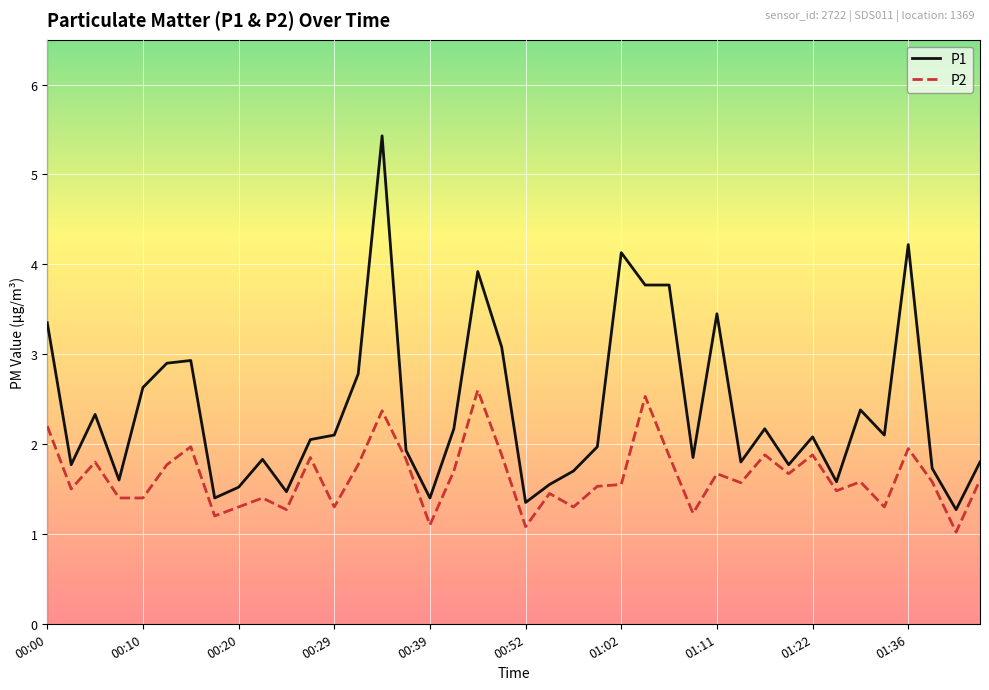

How many lines are shown in the chart?

2